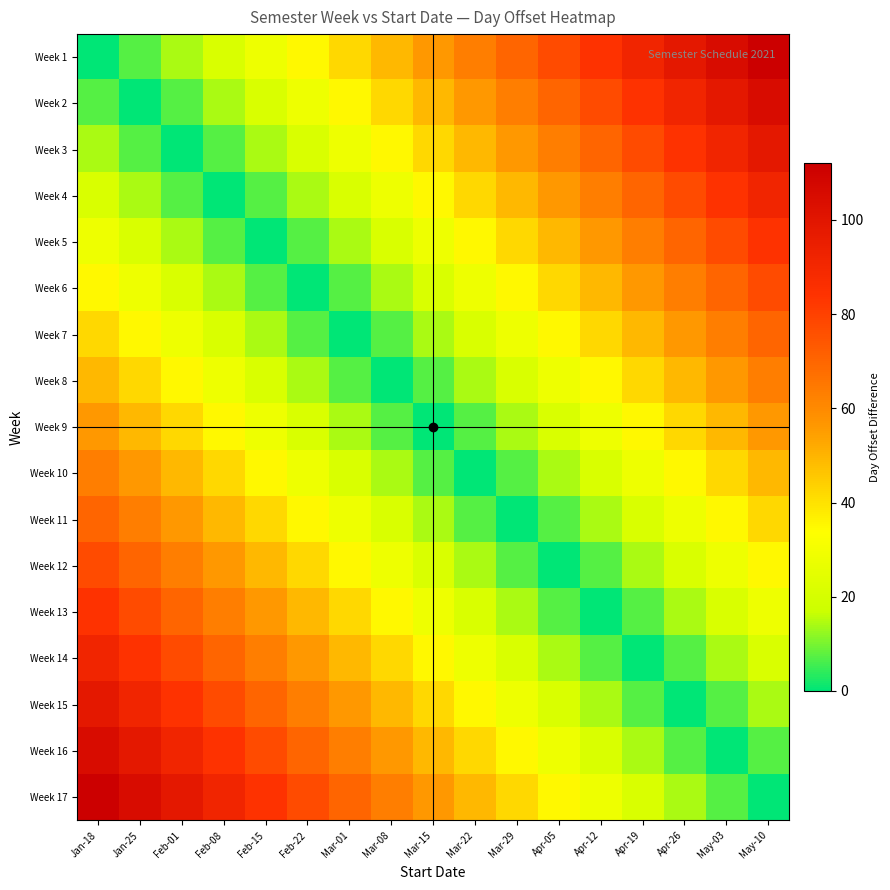

Which series has the largest total across all categories?

Week 1